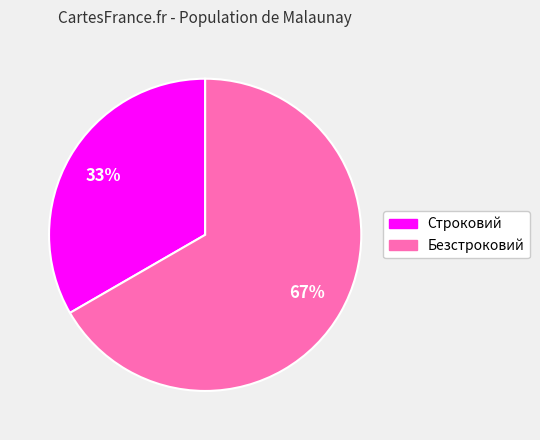

Does any single category account for the majority?

Yes